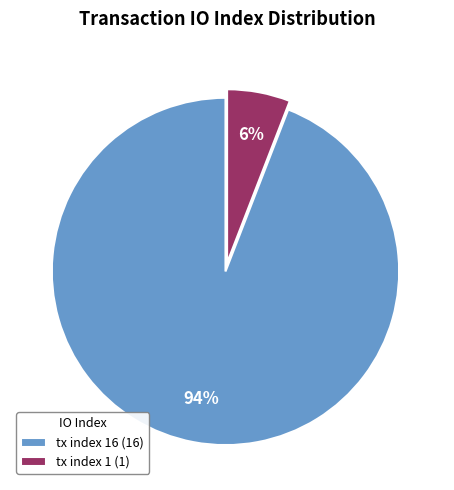

The tx index 1 (1) slice represents 18% of the pie. True or false?

False